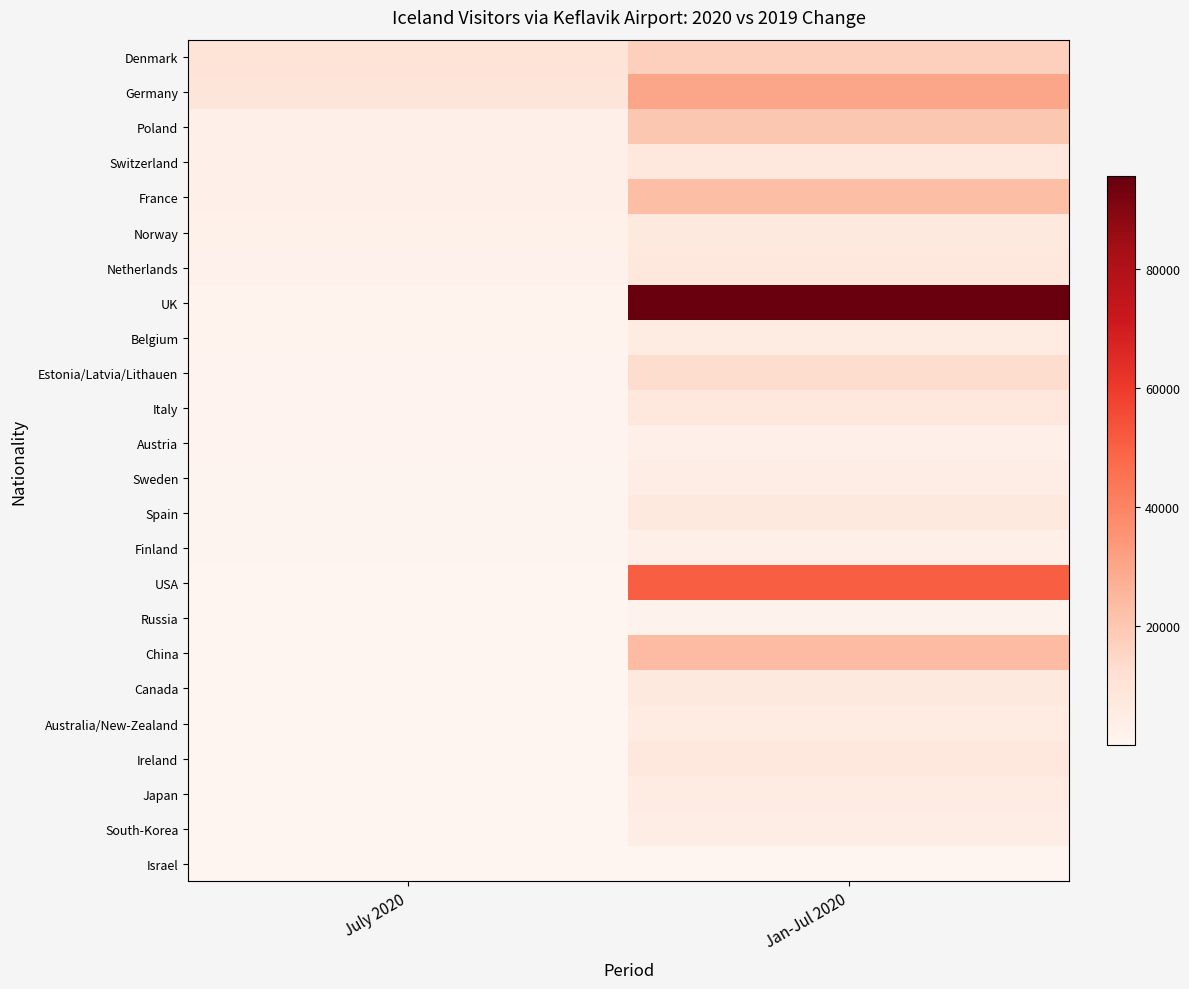

What is the difference between the highest and lowest values at Jan-Jul 2020?

95280